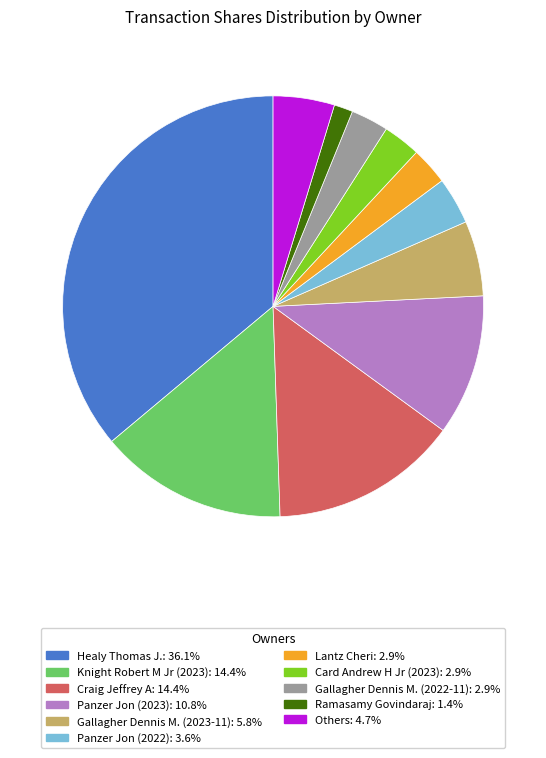

Is there a majority slice in this chart?

No